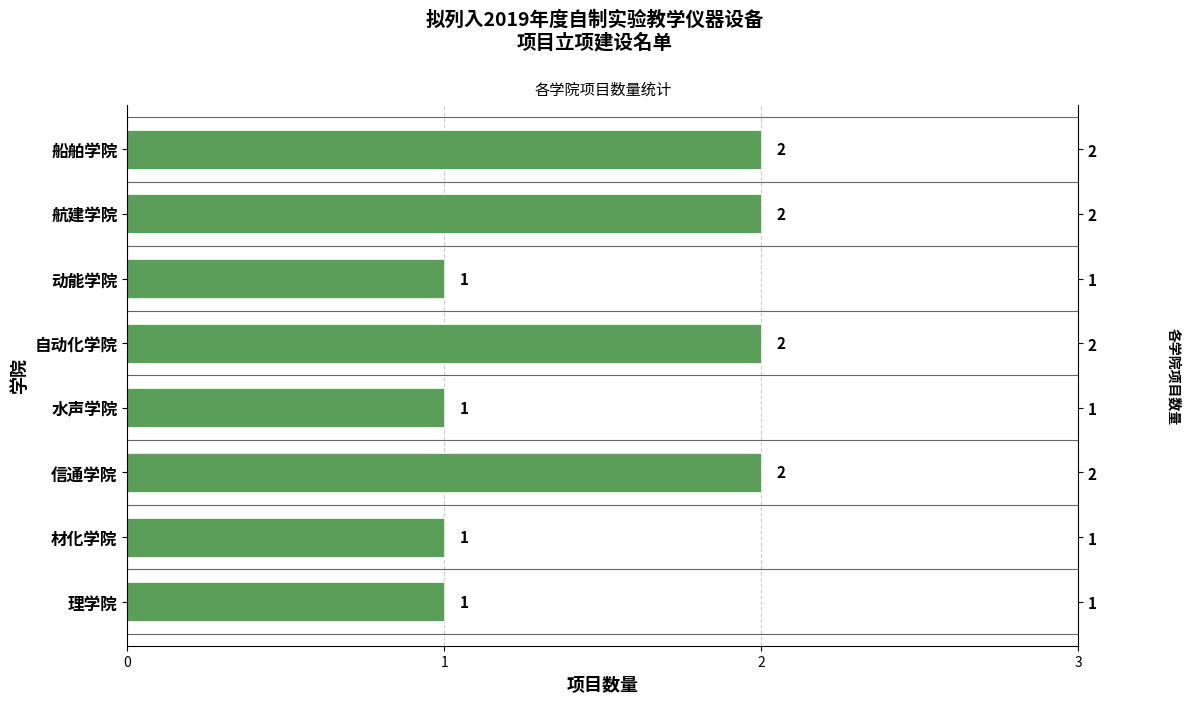

What is the value of the 5th bar from the left?

1